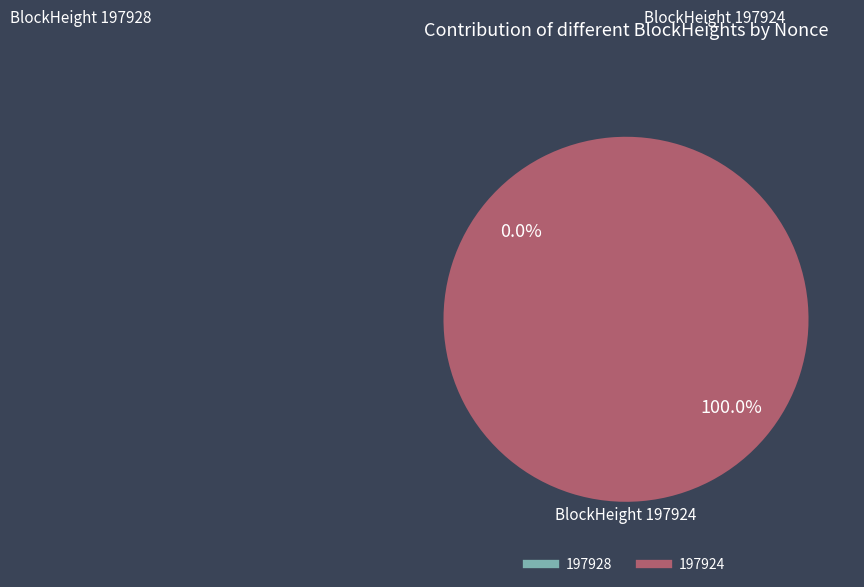

Which category has the smallest portion of the pie?

197928